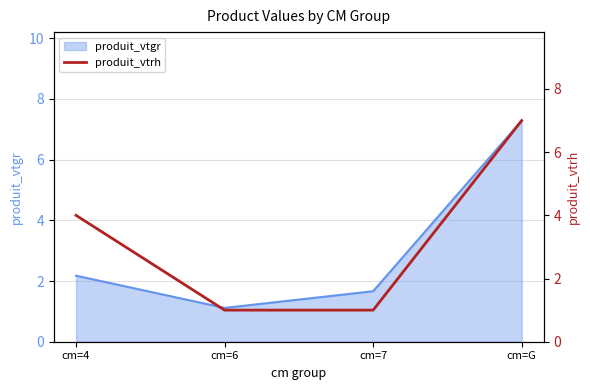

What is the label of the 4th point from the right?

cm=4